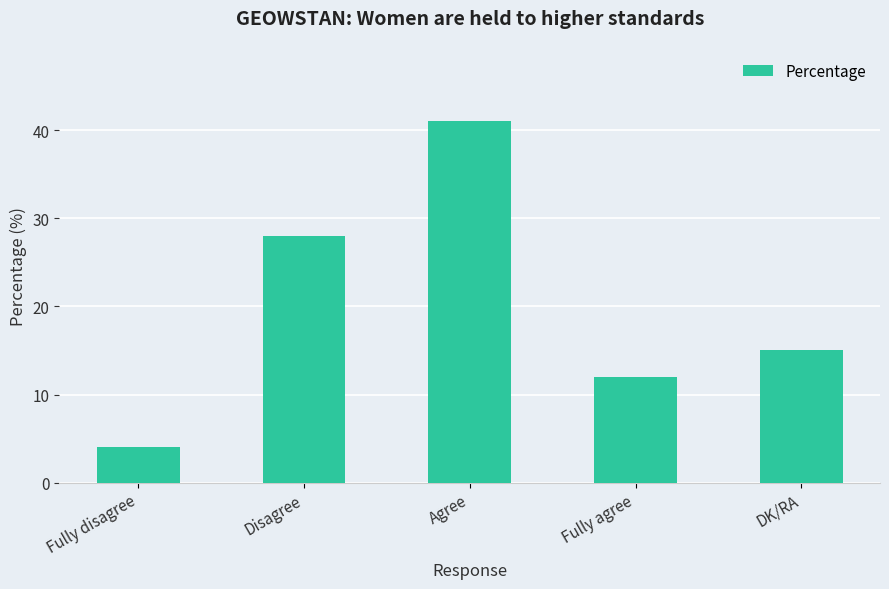

Where is the data nearest to the value 22?

Disagree